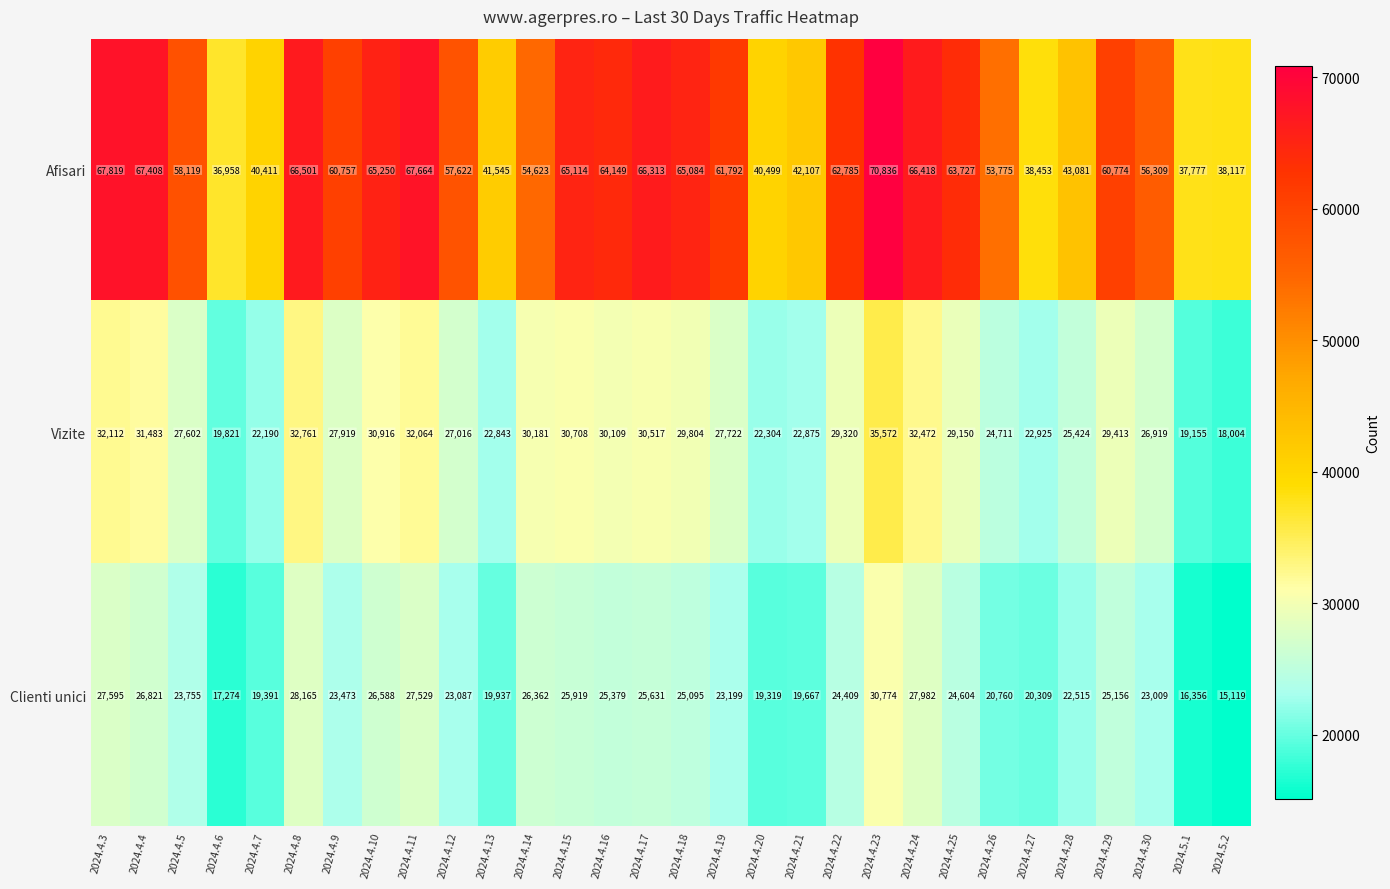

Which category has the highest value in the Clienti unici series?

2024.4.23